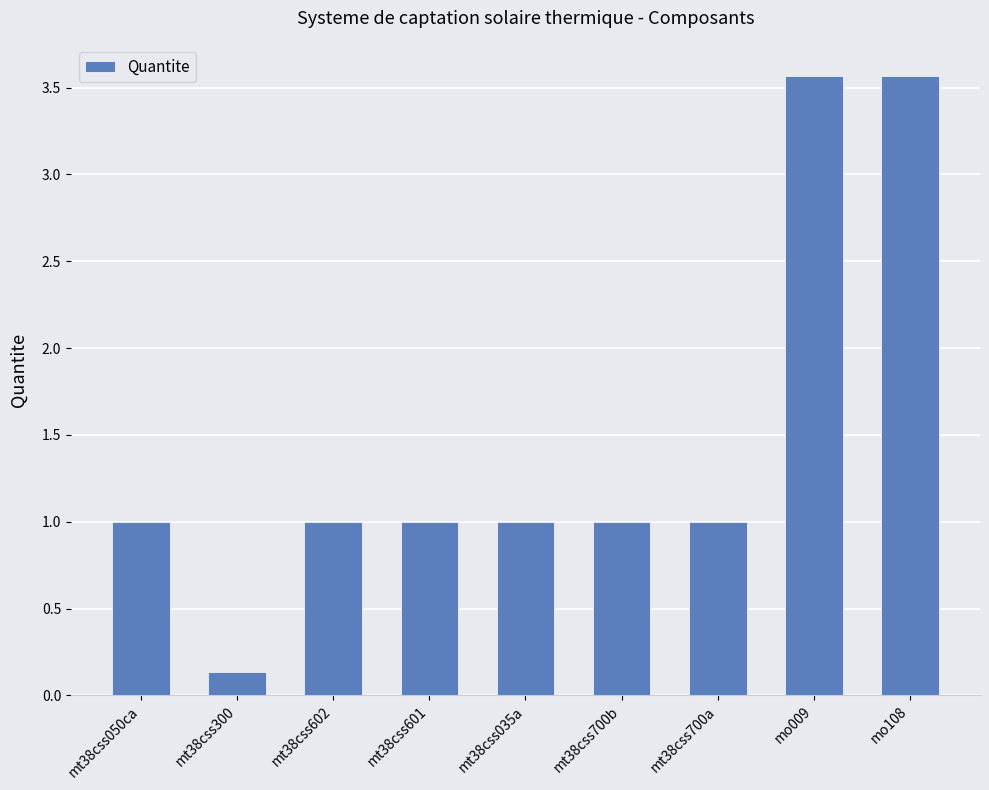

The chart shows a value of 1.0 at mt38css035a. True or false?

True